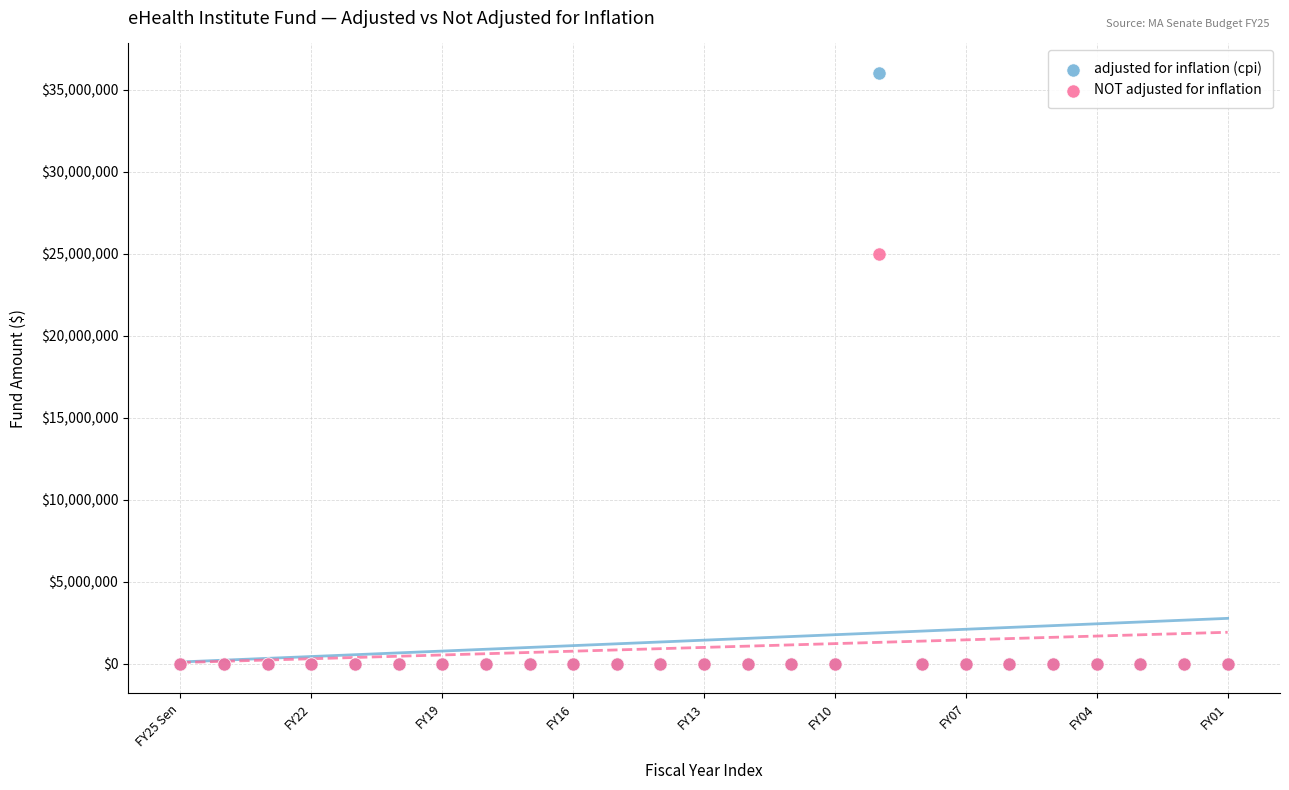

What are all the series names shown in the legend?

adjusted for inflation (cpi), NOT adjusted for inflation